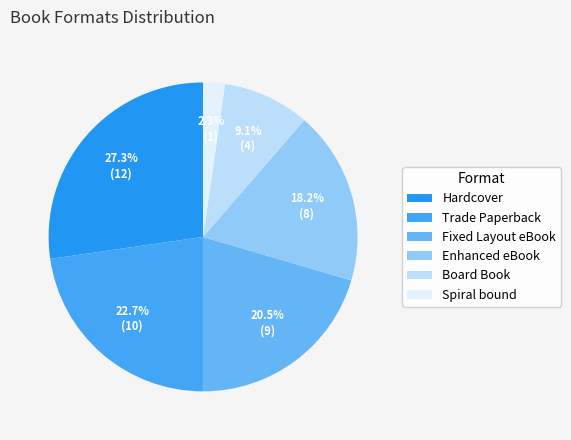

Is there a majority slice in this chart?

No